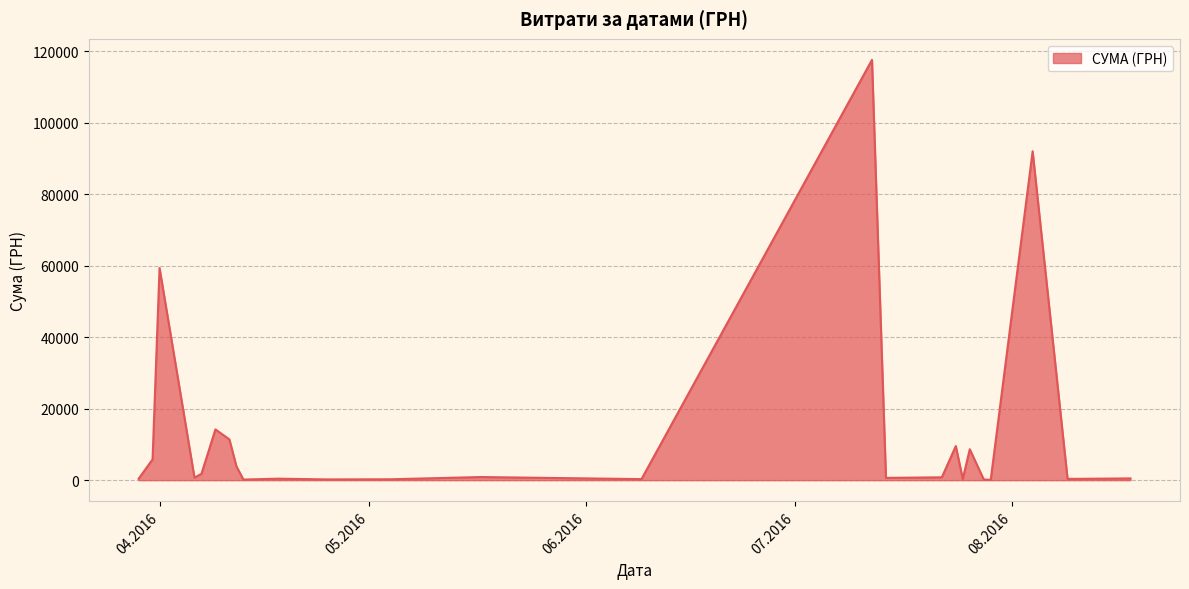

What is the minimum value shown in the chart?

97.8